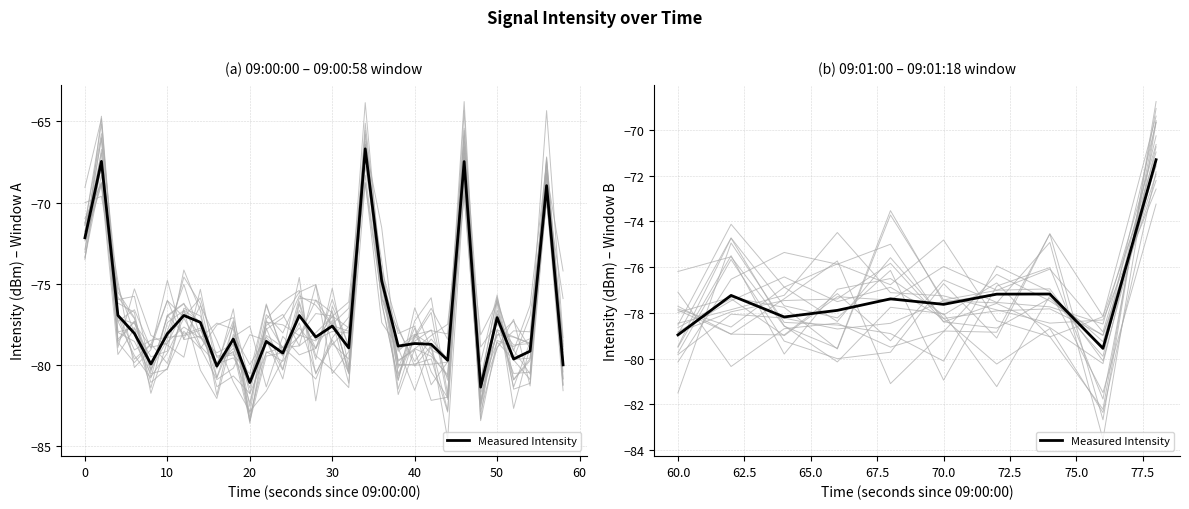

The value at 50 is -30.0. True or false?

False